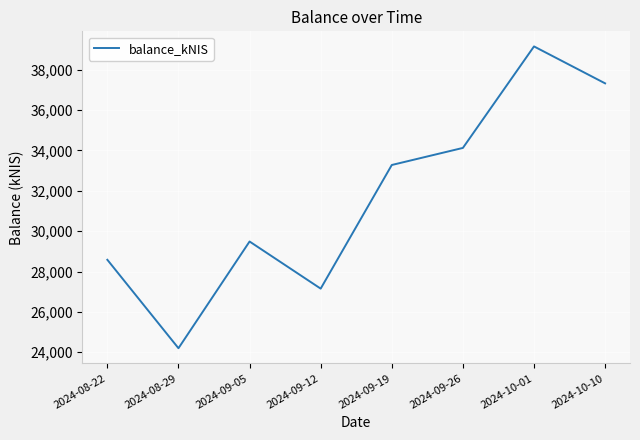

What is the sum of the values at 2024-10-01 and 2024-08-22?

67729.7